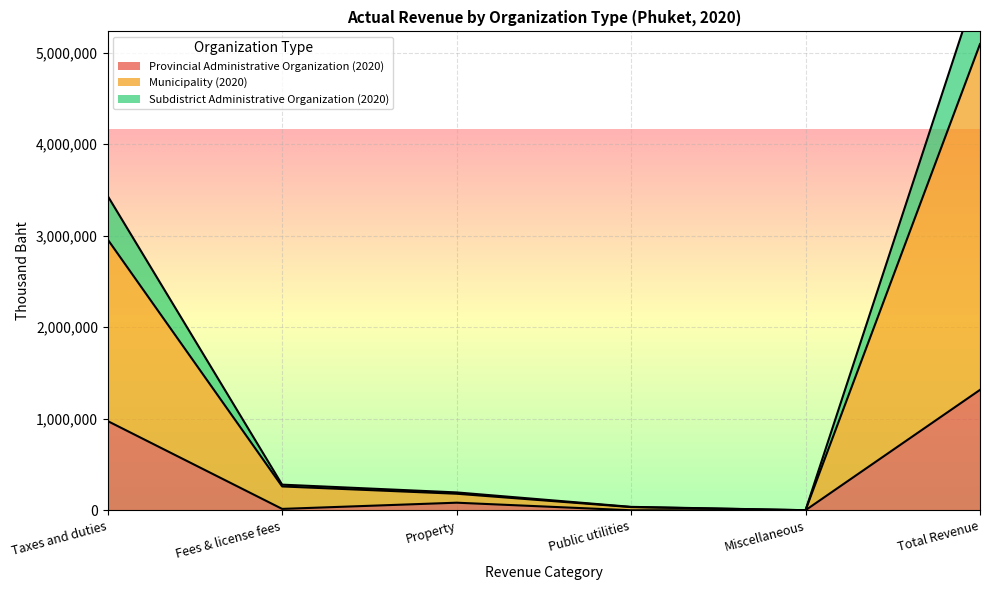

Is it true that Provincial Administrative Organization (2020) equals -731962.7 at Public utilities?

False